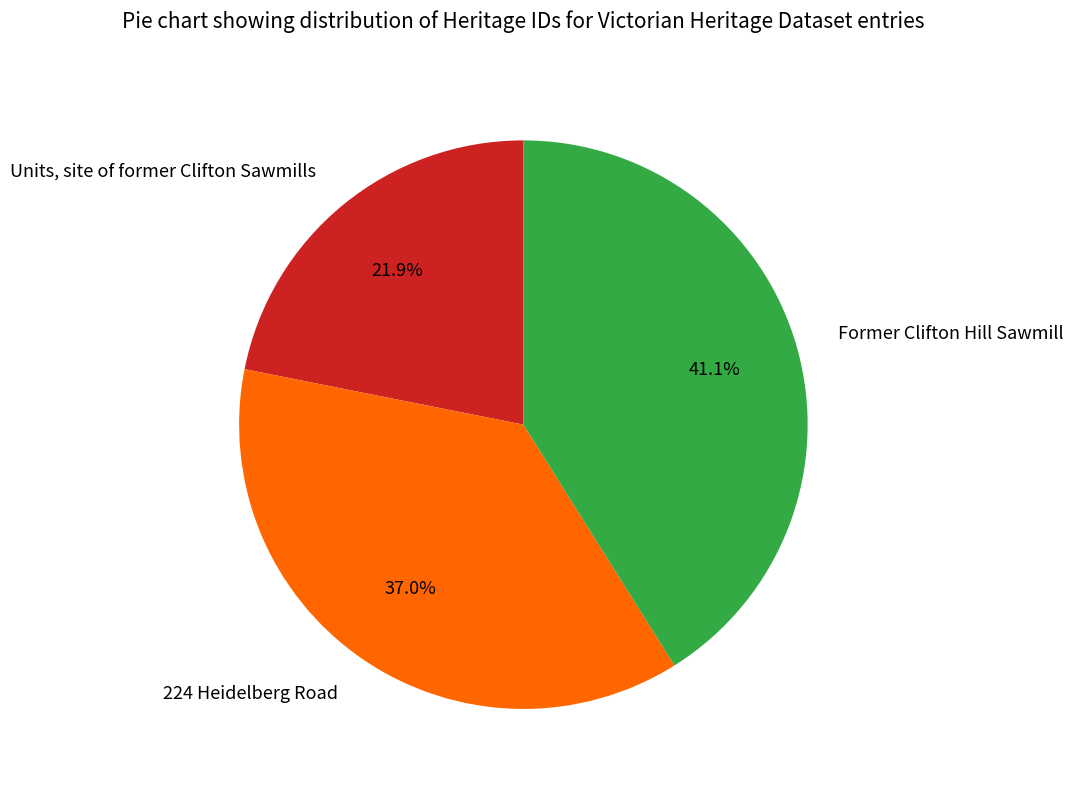

Rank the categories by value from highest to lowest.

Former Clifton Hill Sawmill, 224 Heidelberg Road, Units, site of former Clifton Sawmills